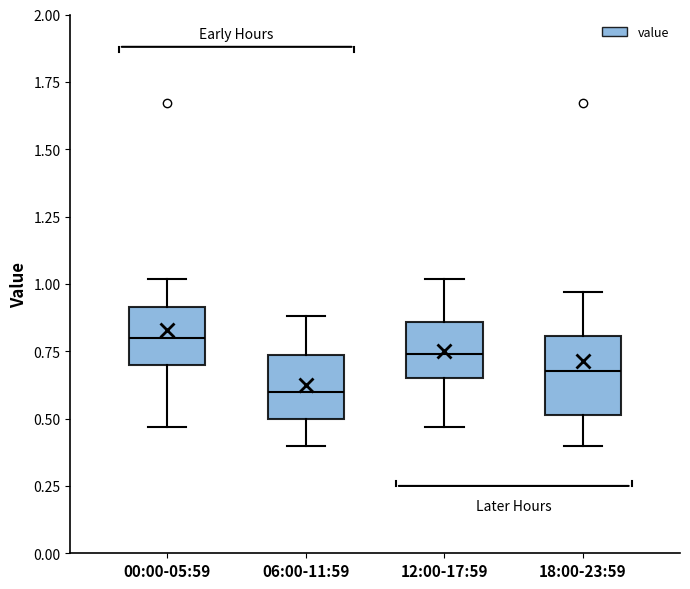

Which box is the tallest, from its lower edge to its upper edge?

18:00-23:59